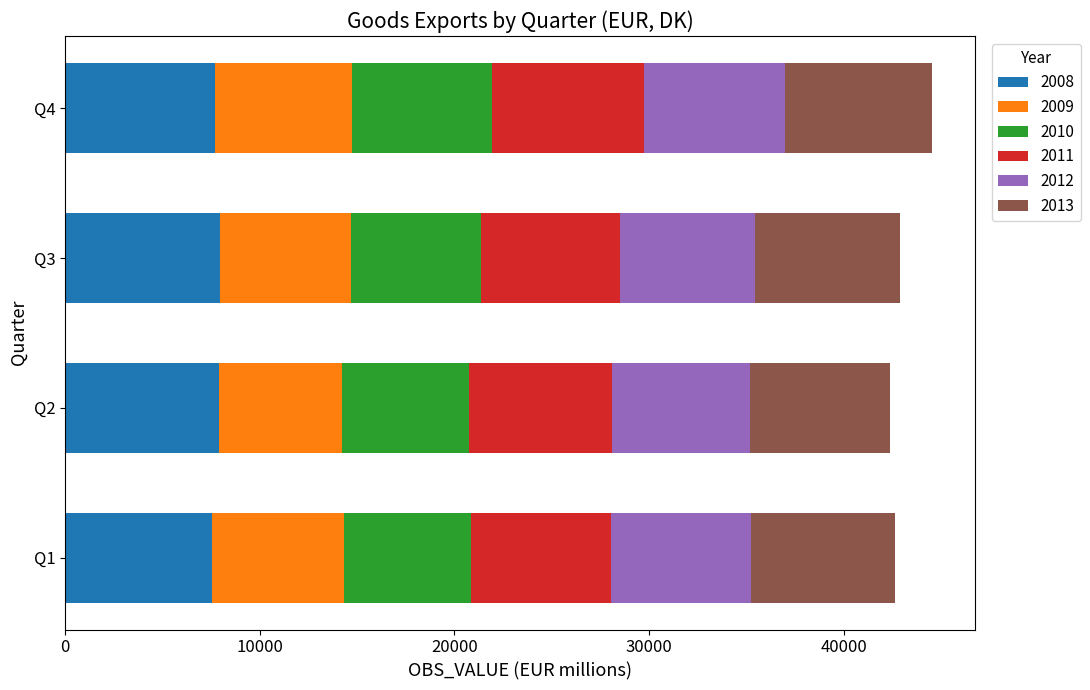

What is the lowest value of the 2008 series?

7531.2